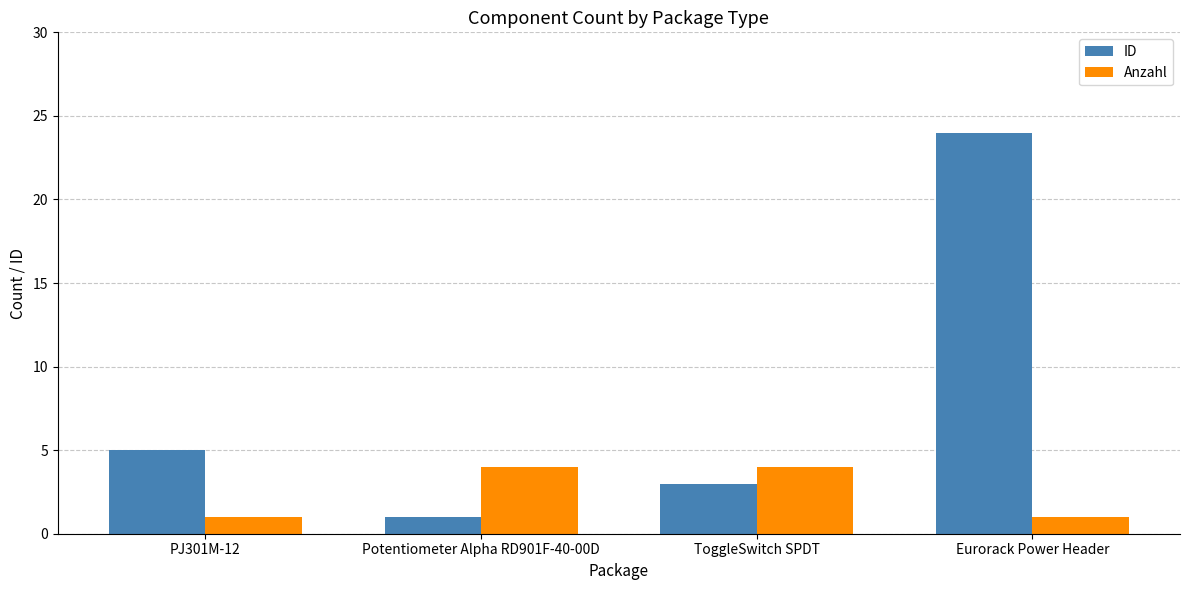

Which series has the largest range (max minus min)?

ID